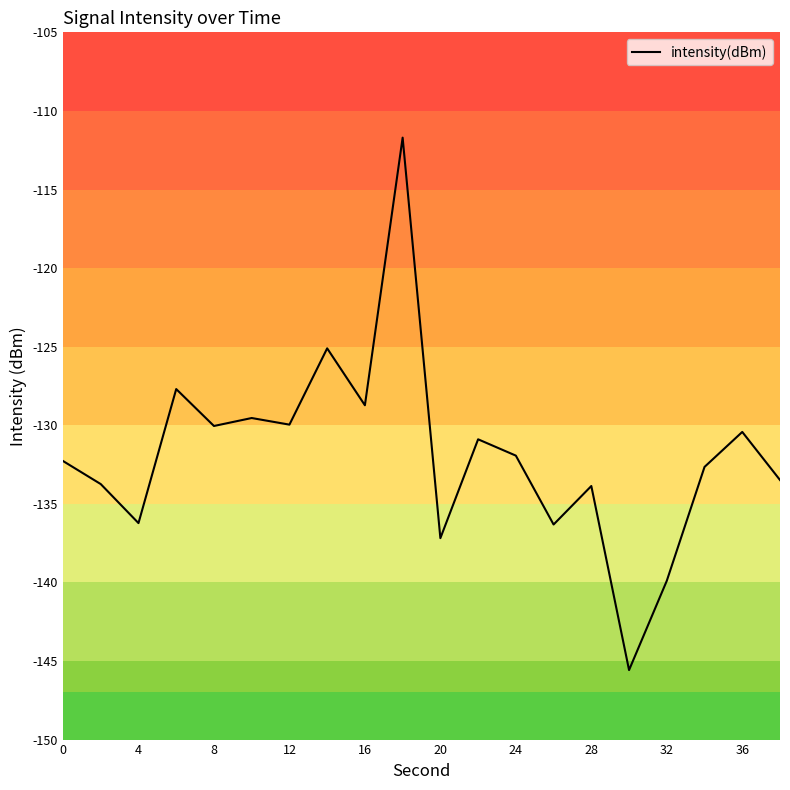

What is the difference between the maximum and minimum values?

33.9